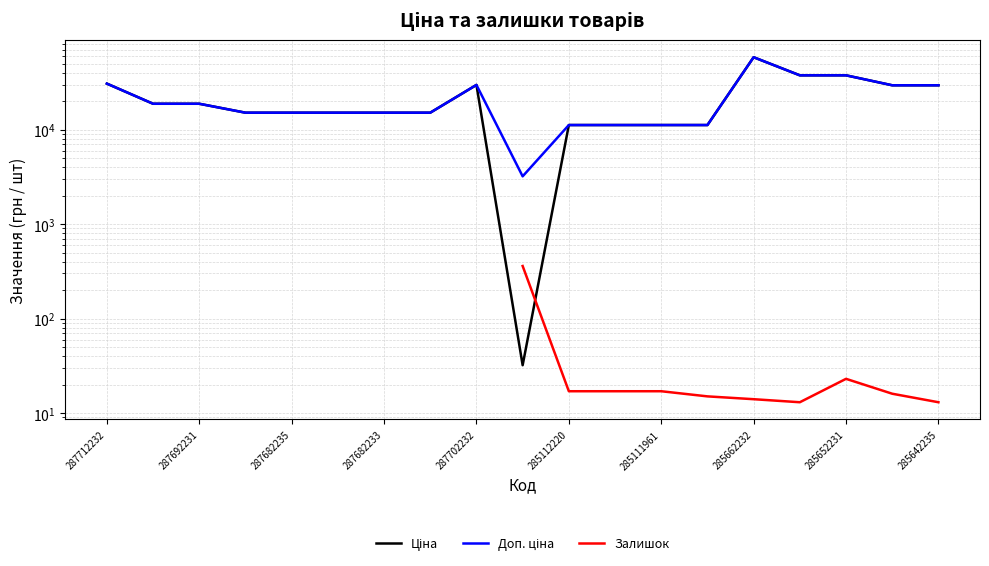

In Доп. ціна, how many points are lower than both neighbors (excluding endpoints)?

1